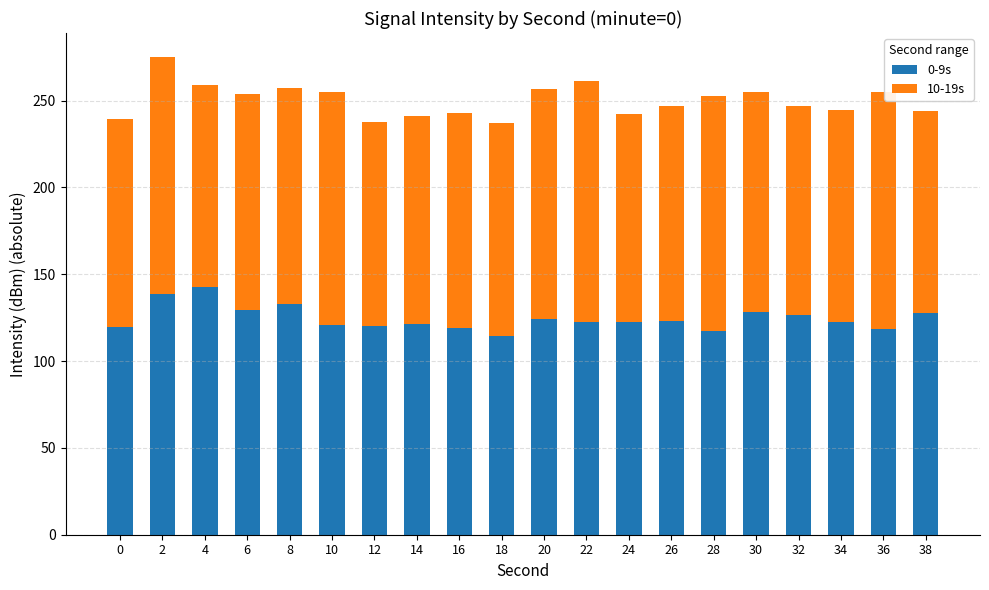

What is the difference between the maximum and minimum values in the 0-9s series?

27.9